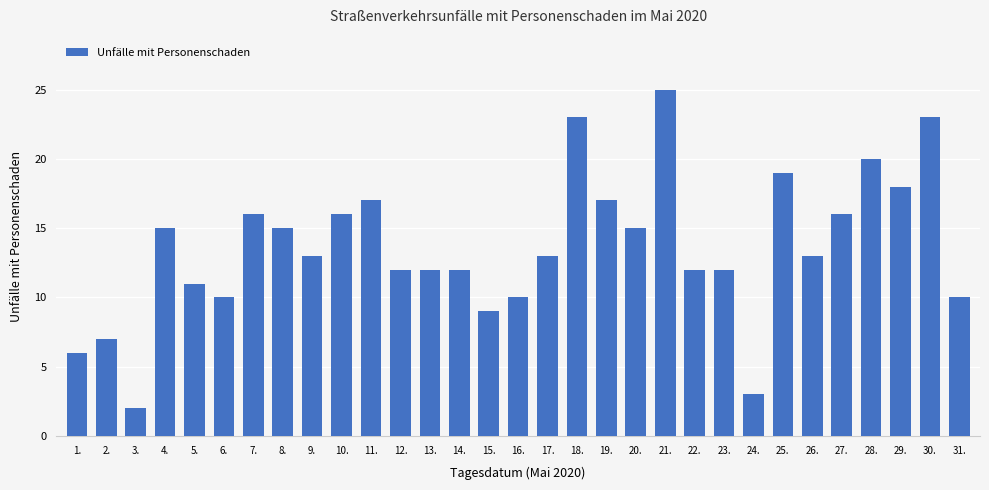

What is the difference between the second highest and second lowest values?

20